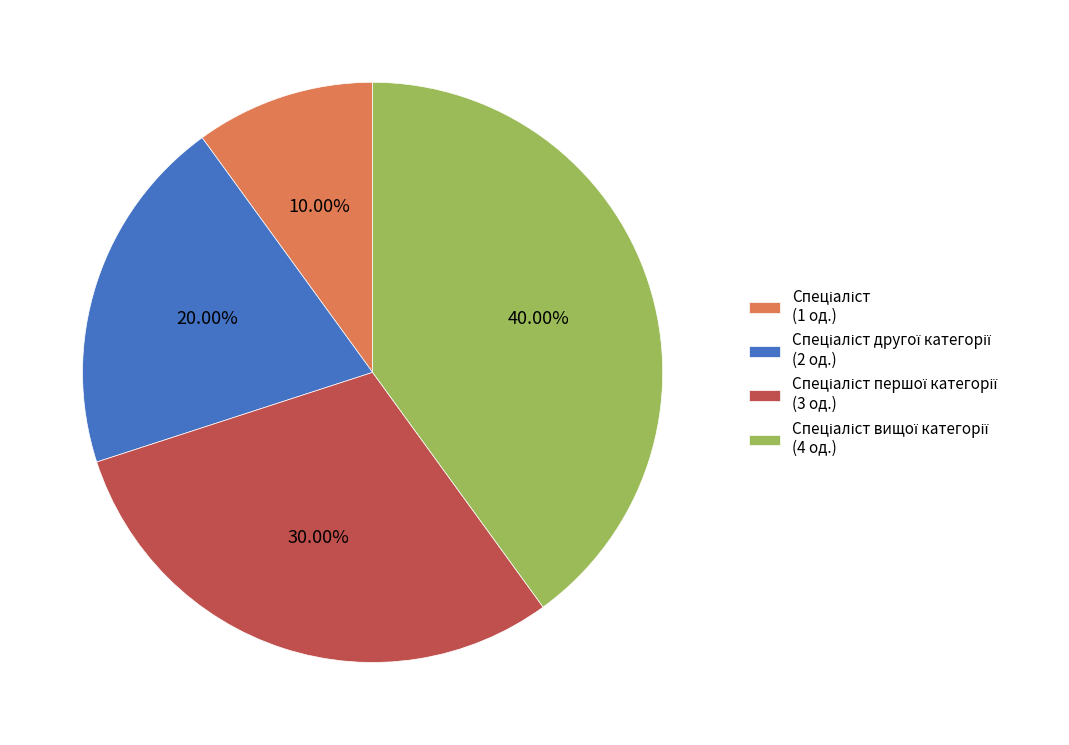

Does any single category account for the majority?

No